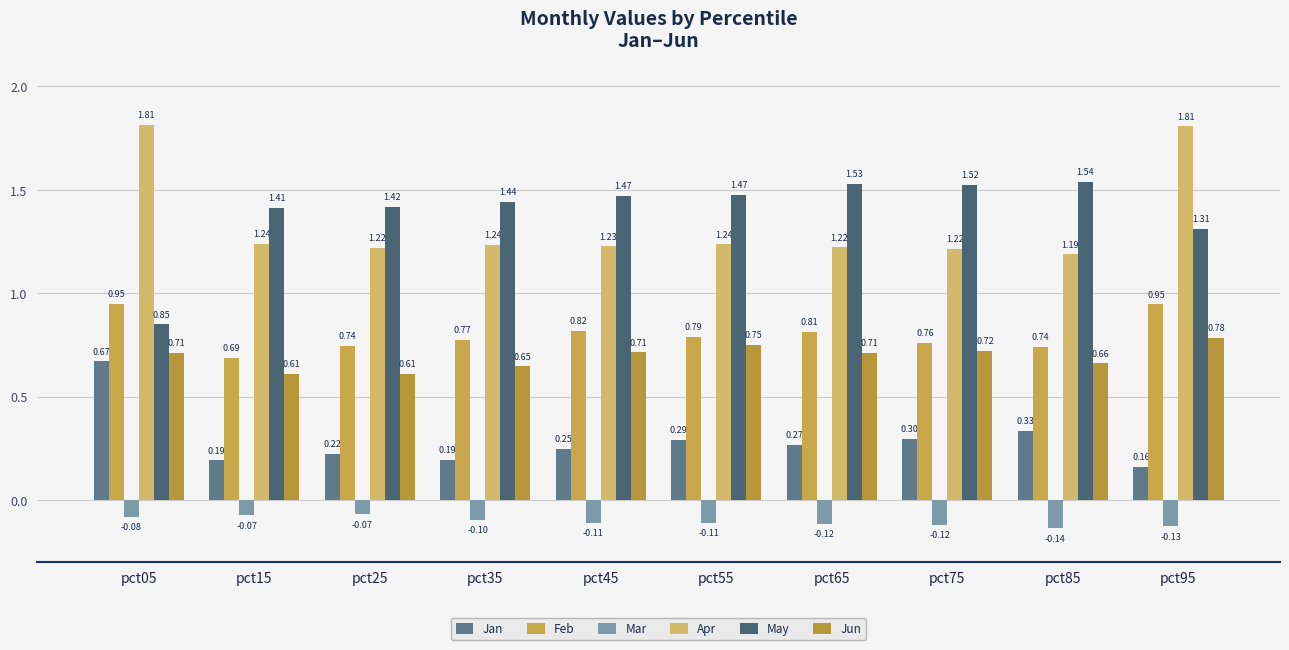

Reading right to left, list all the values displayed in this chart.

Jan: 0.2	0.3	0.3	0.3	0.3	0.2	0.2	0.2	0.2	0.7
Feb: 0.9	0.7	0.8	0.8	0.8	0.8	0.8	0.7	0.7	0.9
Mar: -0.1	-0.1	-0.1	-0.1	-0.1	-0.1	-0.1	-0.1	-0.1	-0.1
Apr: 1.8	1.2	1.2	1.2	1.2	1.2	1.2	1.2	1.2	1.8
May: 1.3	1.5	1.5	1.5	1.5	1.5	1.4	1.4	1.4	0.8
Jun: 0.8	0.7	0.7	0.7	0.7	0.7	0.6	0.6	0.6	0.7